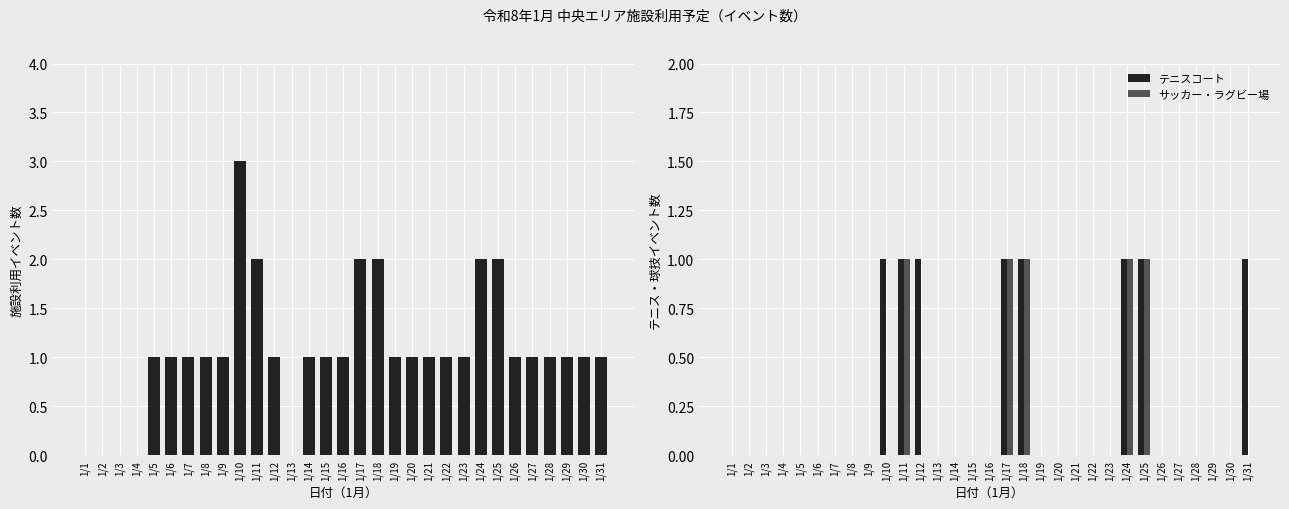

Is it true that サッカー・ラグビー場 equals 0 at 1/16?

True